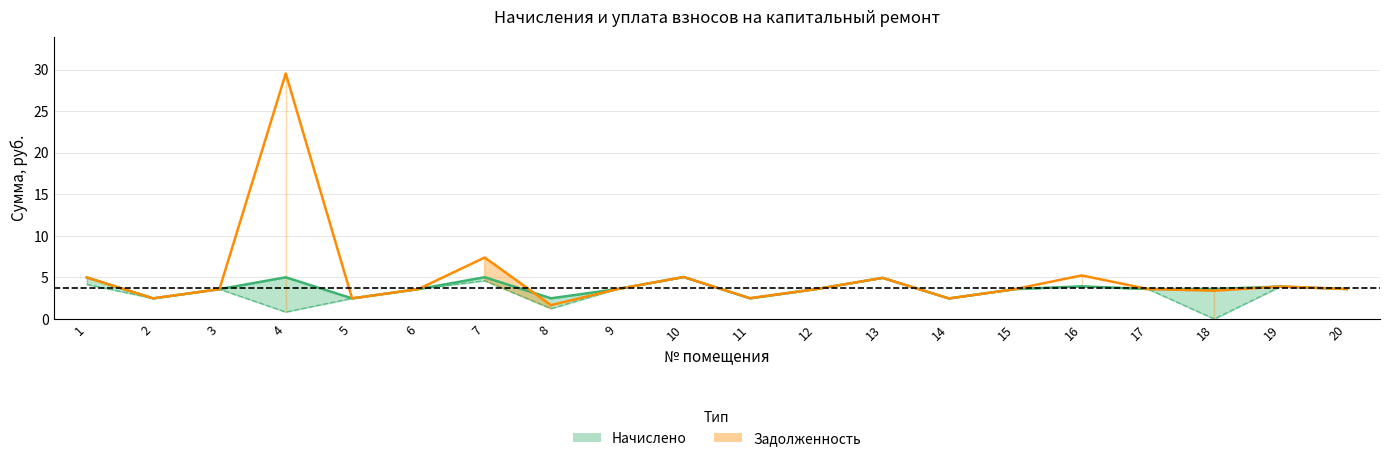

True or false: Начислено has a value of 3.6 at 6.

True